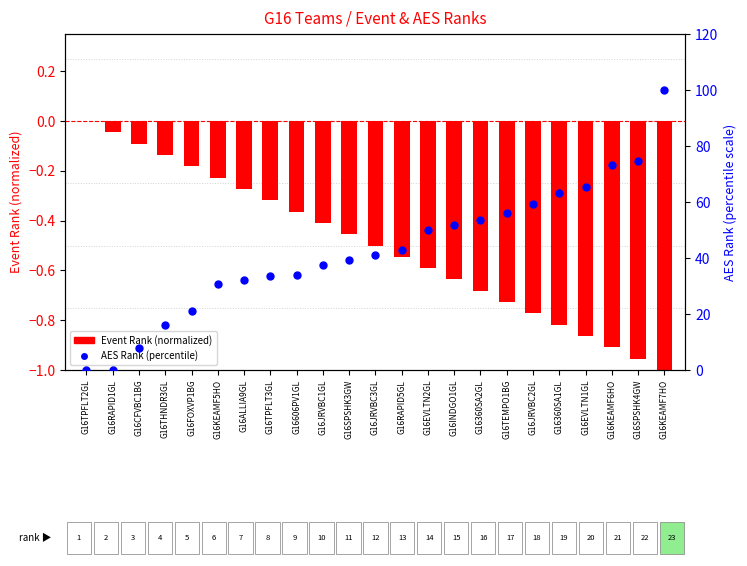

Which series has the largest total across all categories?

AES Rank (percentile)